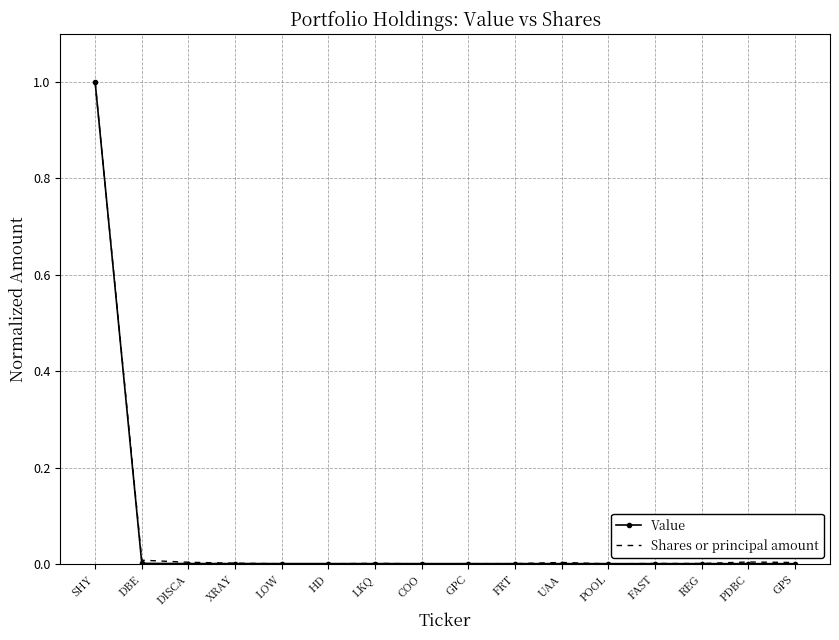

At which category is the sum across all series the highest?

SHY